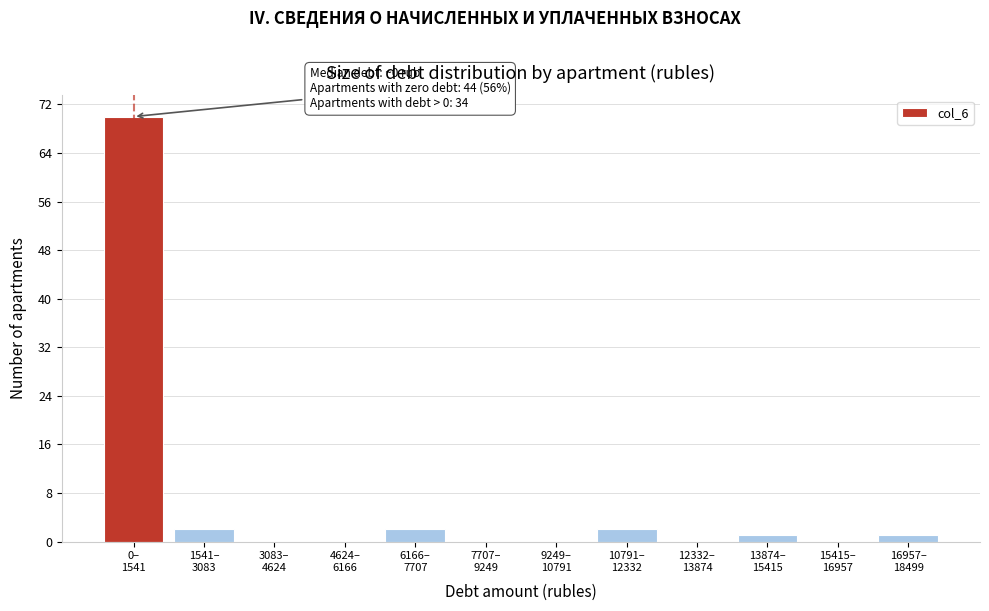

What is the maximum value shown in the chart?

70